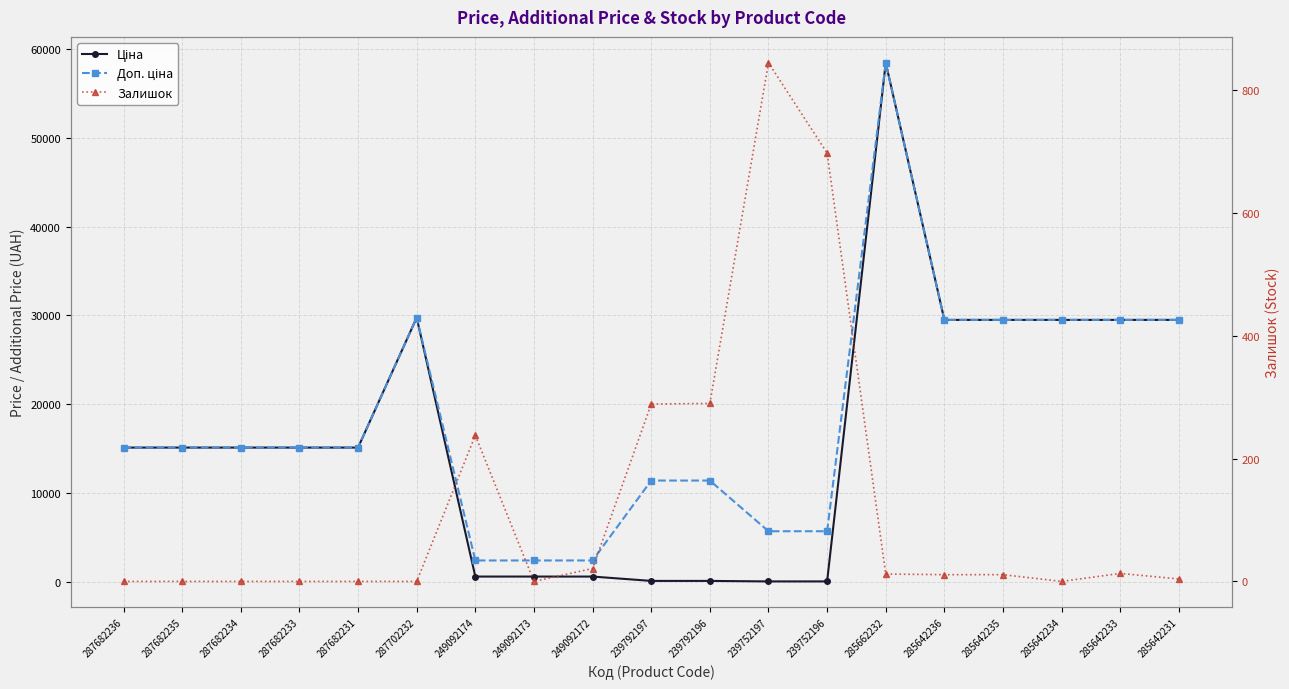

What are all the series names shown in the legend?

Ціна, Доп. ціна, Залишок